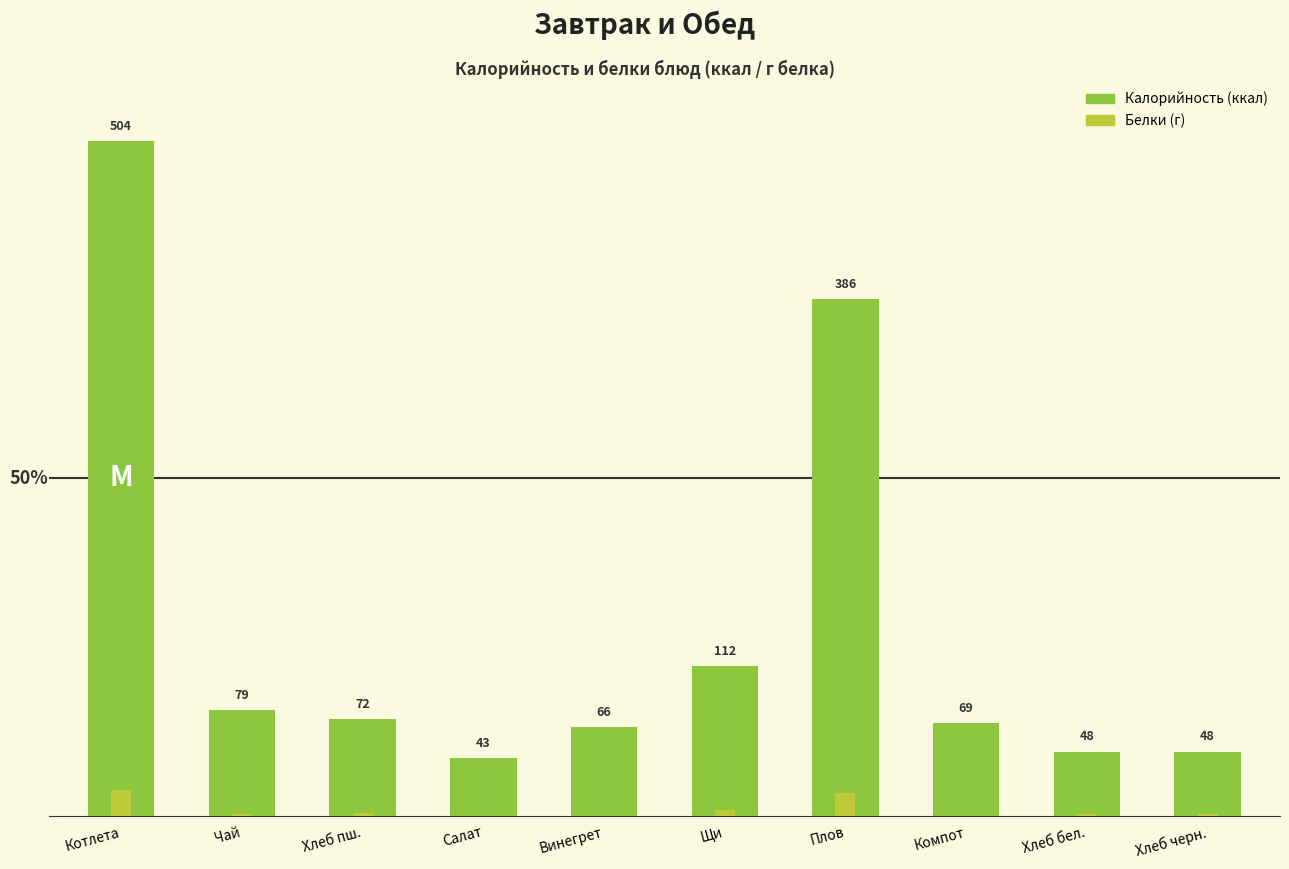

What is the difference between the highest and lowest values at Котлета?

485.0